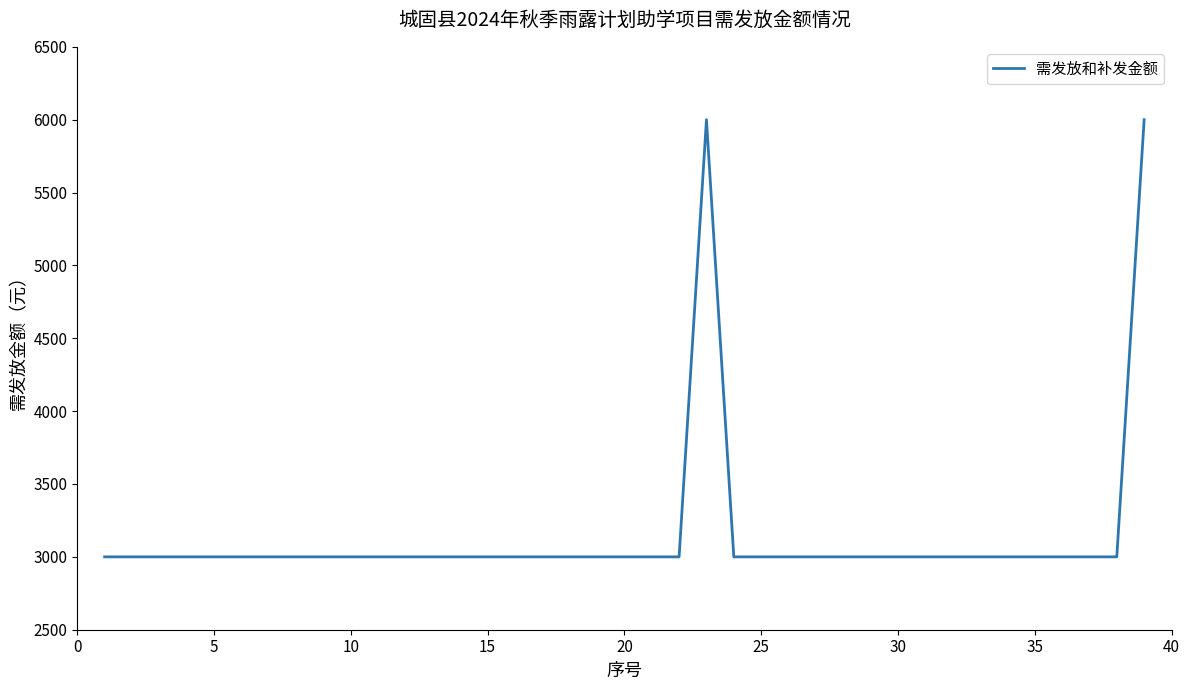

What is the maximum value shown in the chart?

6000